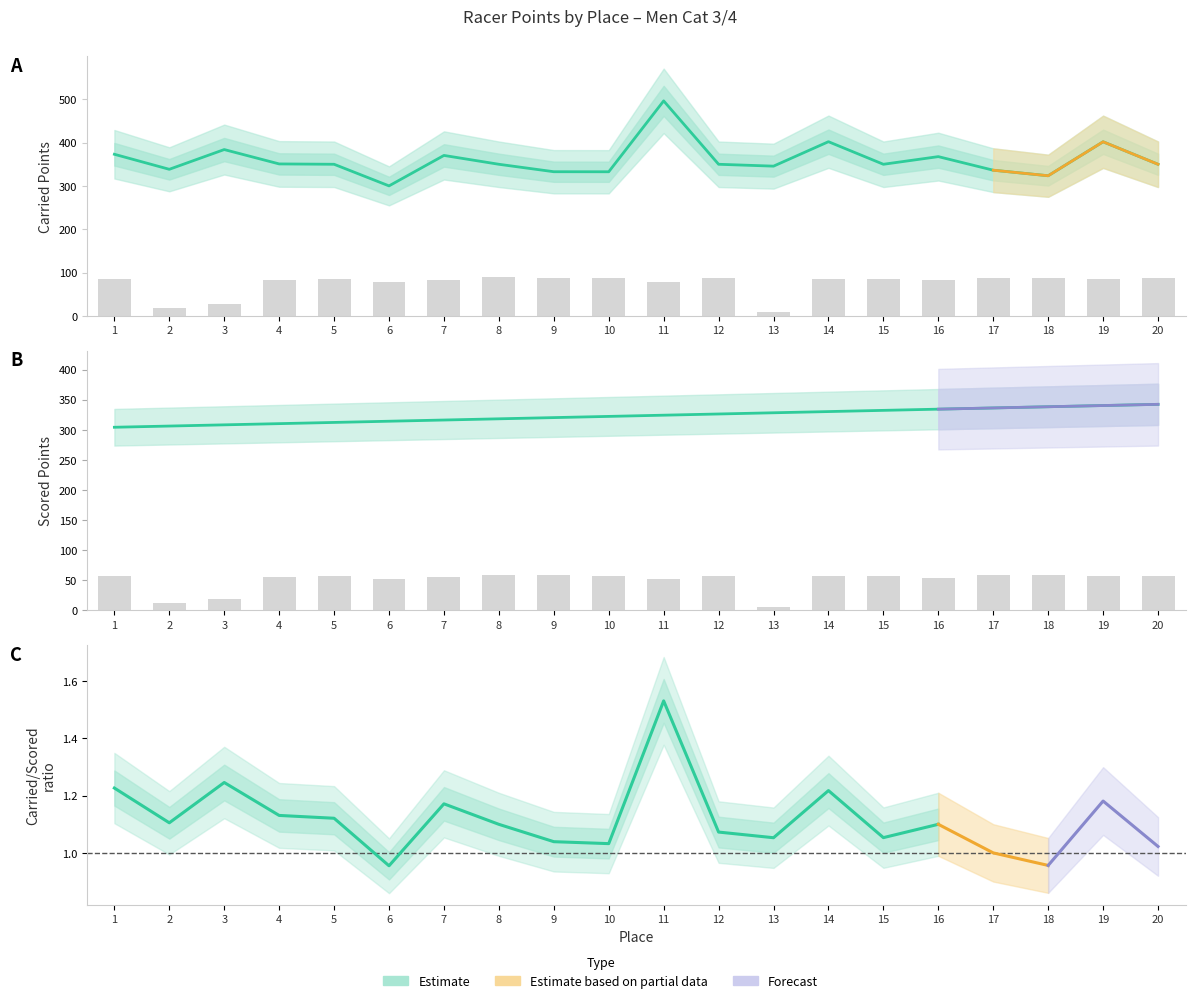

Which series has the largest range (max minus min)?

Carried Points